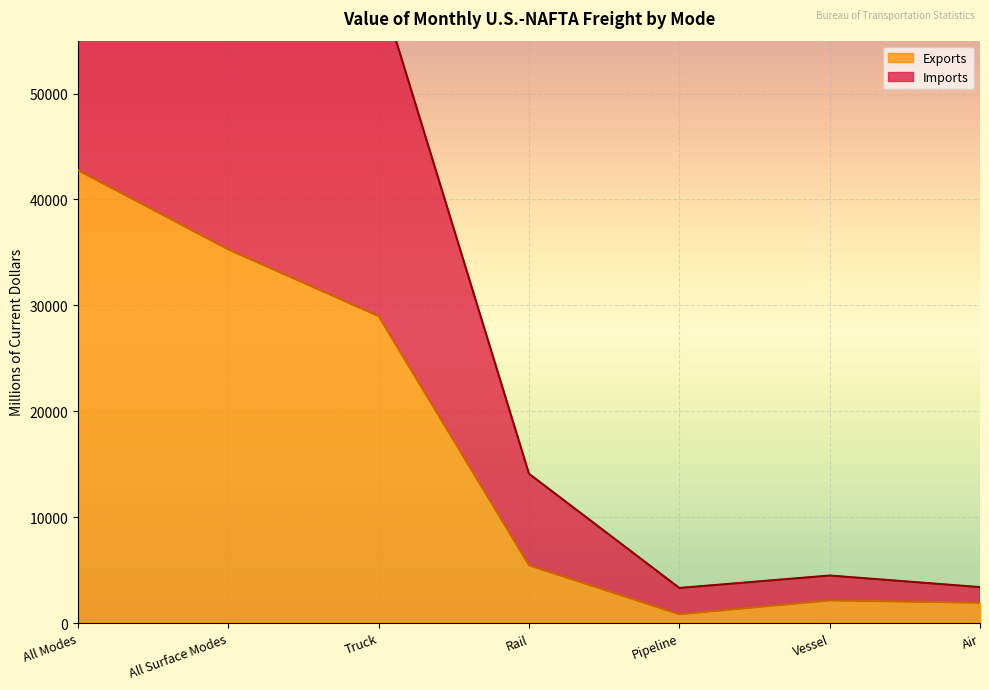

True or false: Imports has a value of 22841 at All Surface Modes.

False